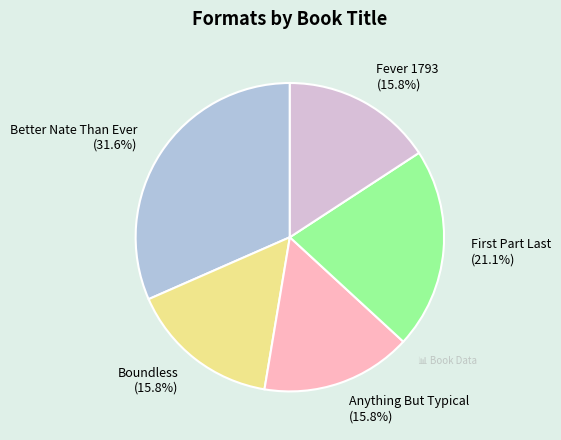

The Better Nate Than Ever slice represents 32% of the pie. True or false?

True